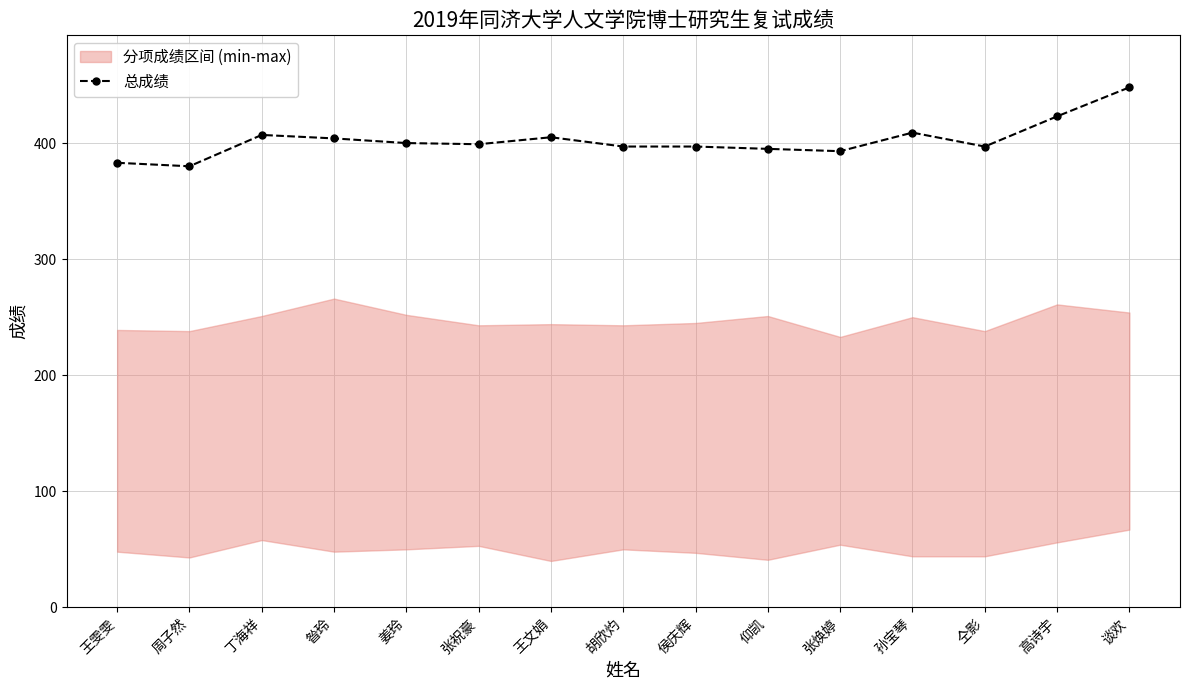

Which has a higher value, 丁海祥 or 仝影?

丁海祥